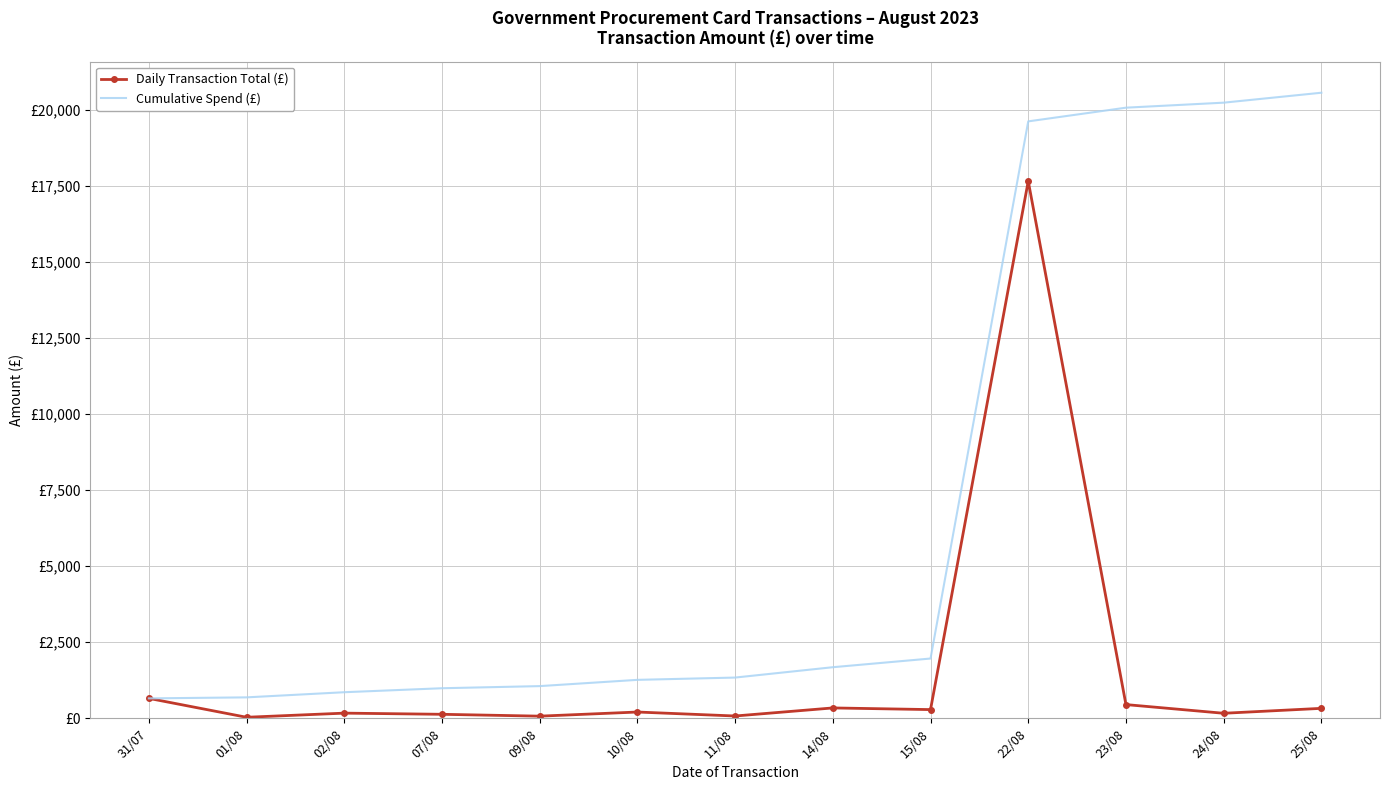

What are all the series names shown in the legend?

Daily Transaction Total (£), Cumulative Spend (£)